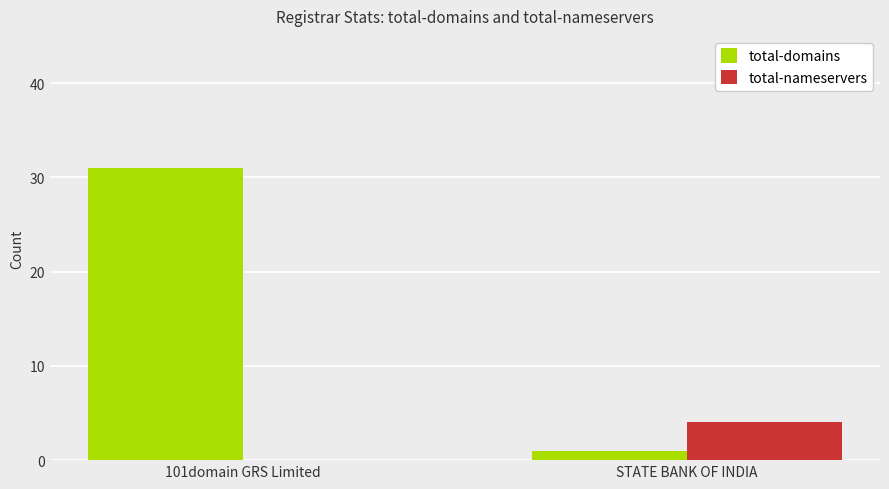

The total-nameservers series shows 4 at STATE BANK OF INDIA. True or false?

True